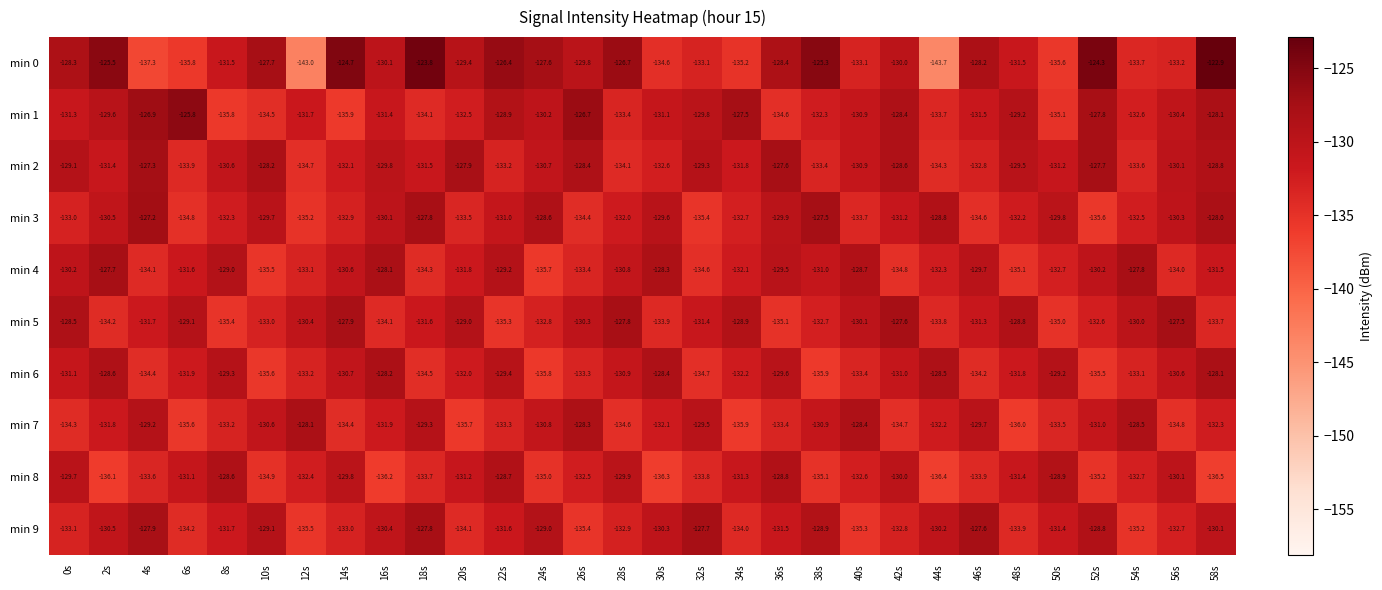

Is it true that min 0 equals -129.8 at 26s?

True